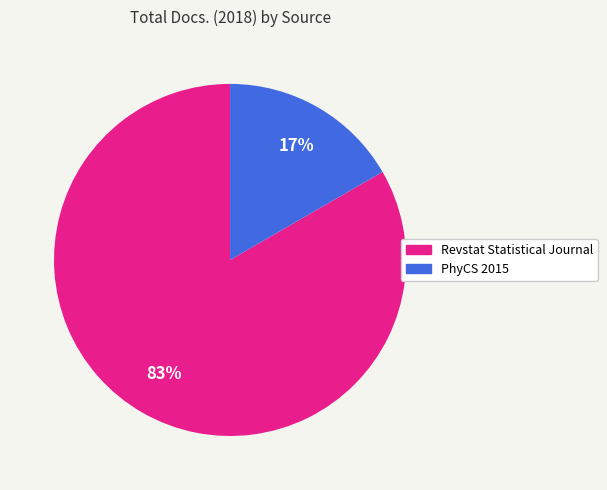

Which category has the smallest portion of the pie?

PhyCS 2015